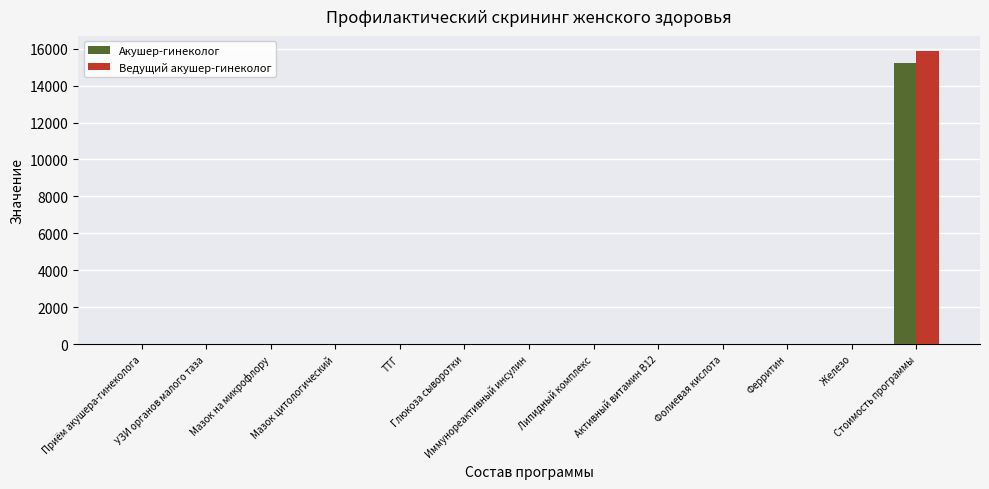

What is the maximum value for Акушер-гинеколог?

15200